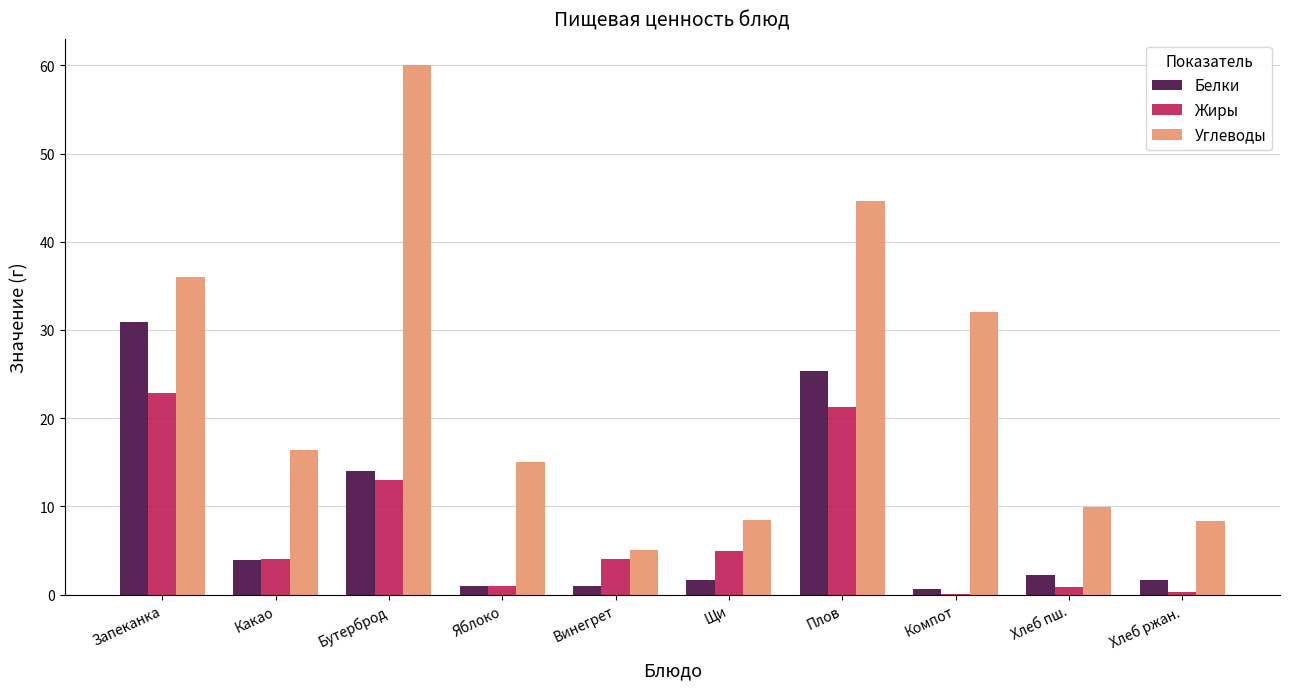

The Углеводы series shows 8.5 at Щи. True or false?

True